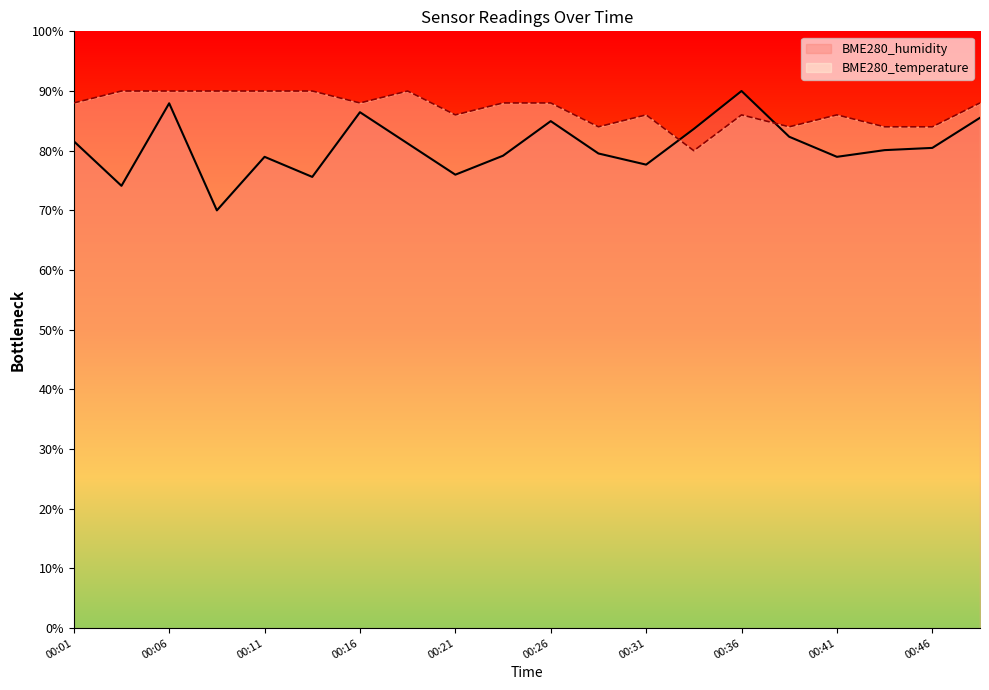

How many times do BME280_humidity and BME280_temperature cross each other?

2